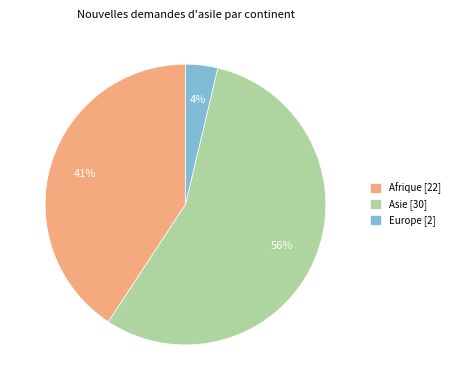

Is it true that Afrique [22] is 35% of the pie?

False